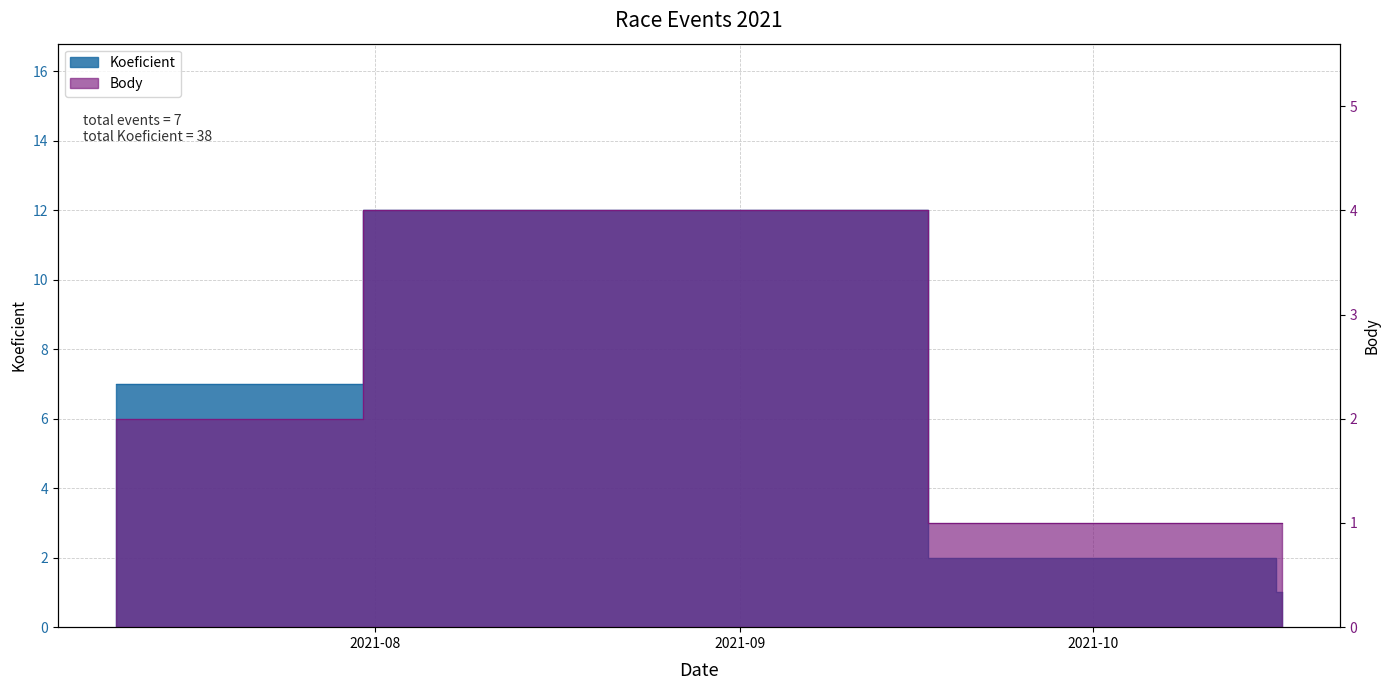

What is the value of the Body point at the 2nd from the left?

4